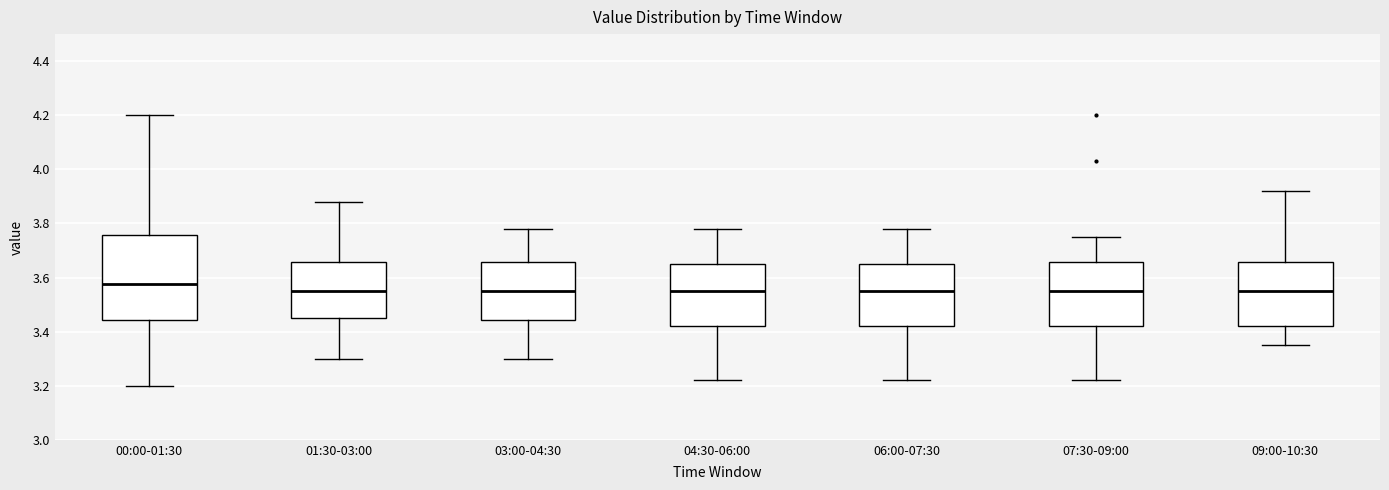

Where does the lower whisker of the box for 00:00-01:30 end on the y-axis? The values are not printed on the chart, so give them approximately, as read against the axis.

3.20